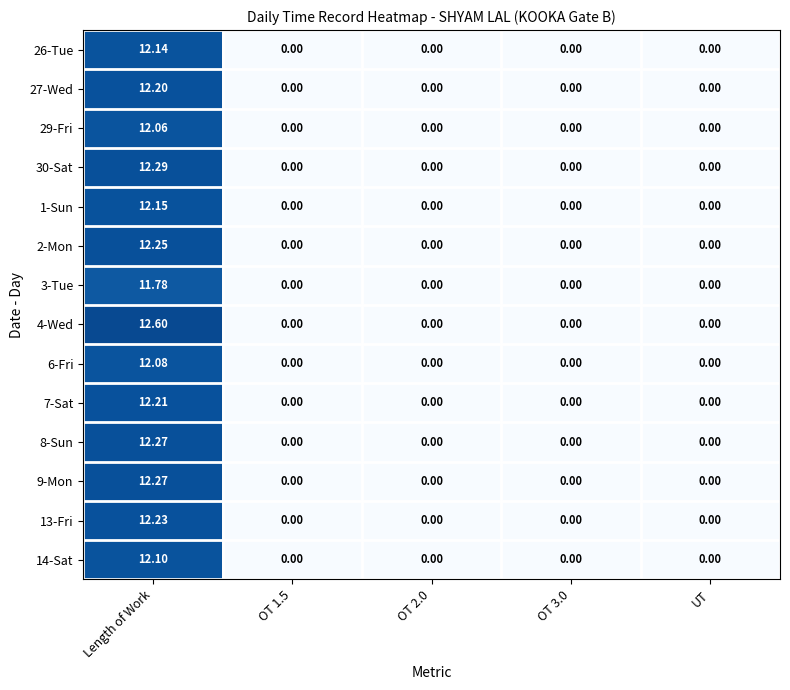

At which category is the sum across all series the highest?

Length of Work